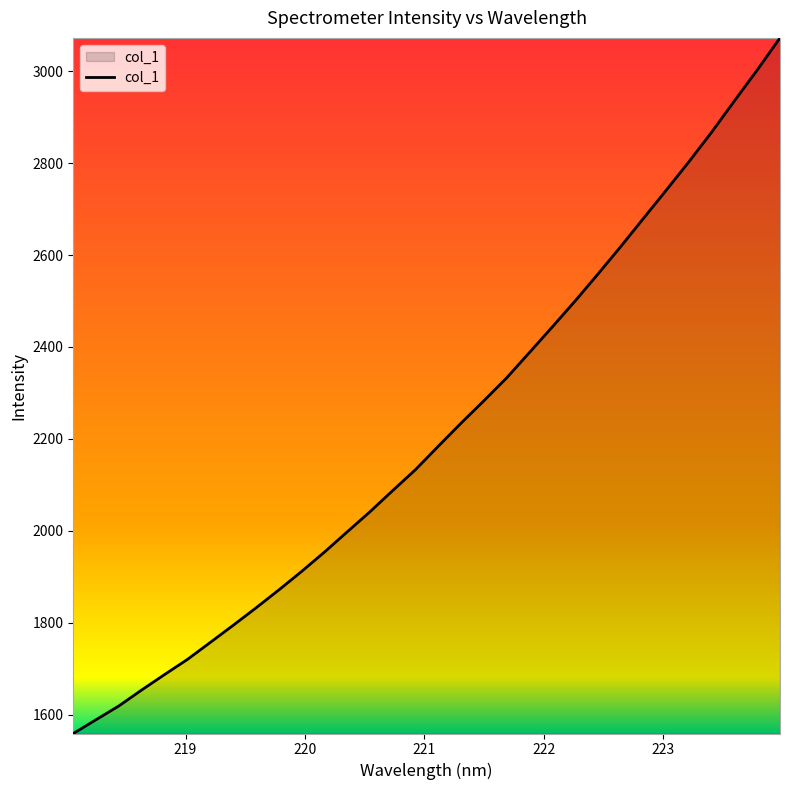

What is the maximum value shown in the chart?

3072.5